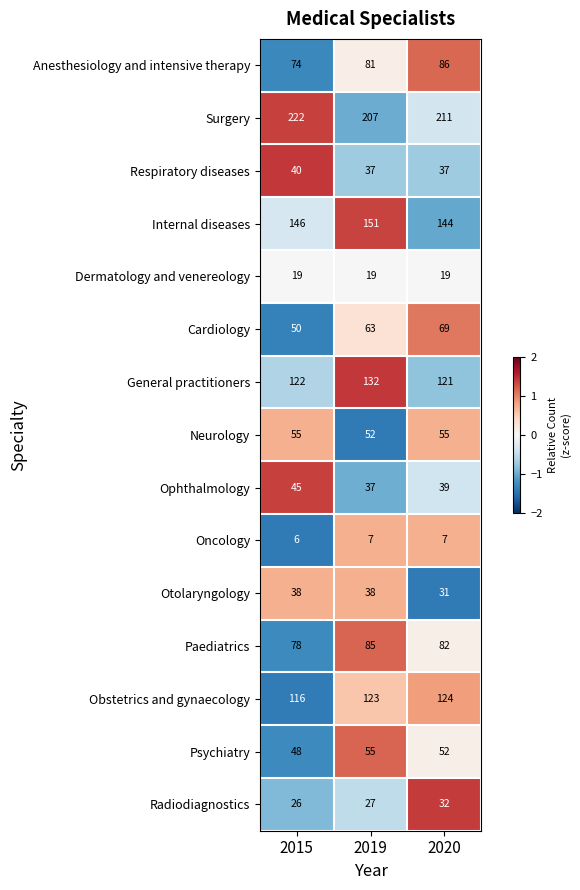

Which category has the lowest value across all series?

2015